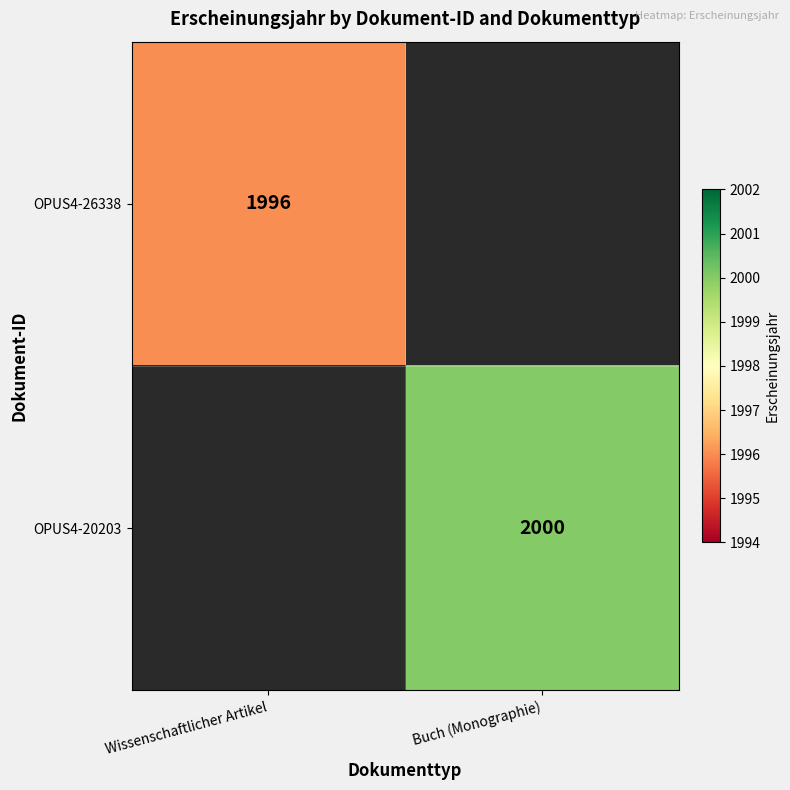

At how many categories does at least one series exceed 1466?

2